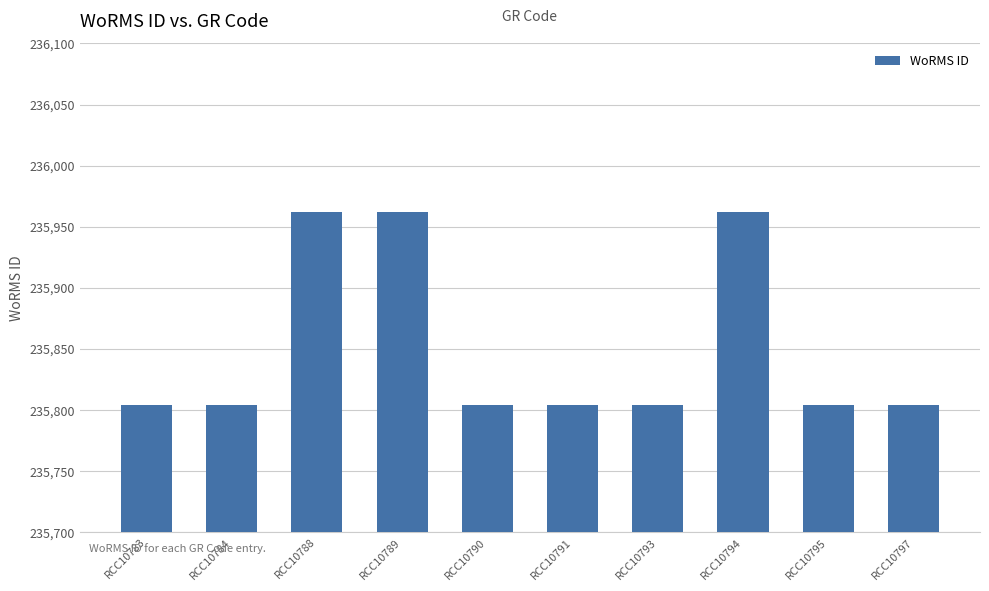

Are the bars horizontal?

No